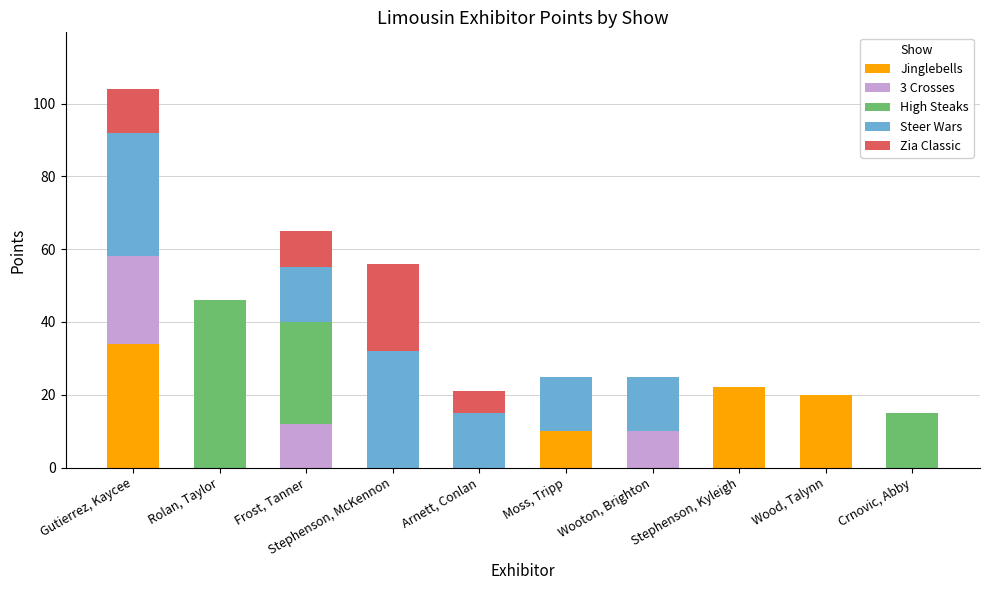

At which category is the sum across all series the highest?

Gutierrez, Kaycee